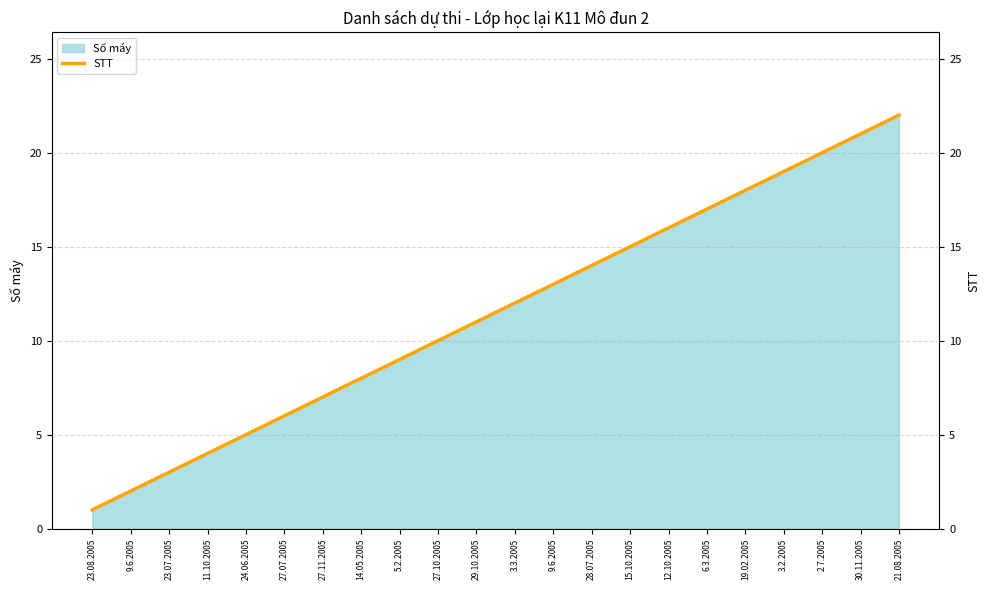

What is the approximate value at 2.7.2005, to the nearest 5?

20